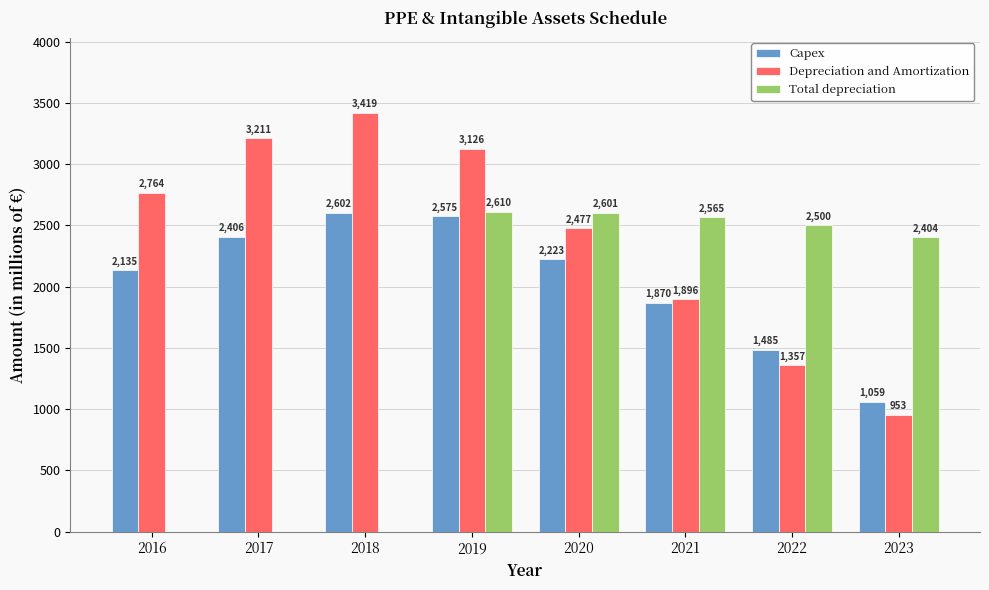

What is the highest value of the Capex series?

2602.0